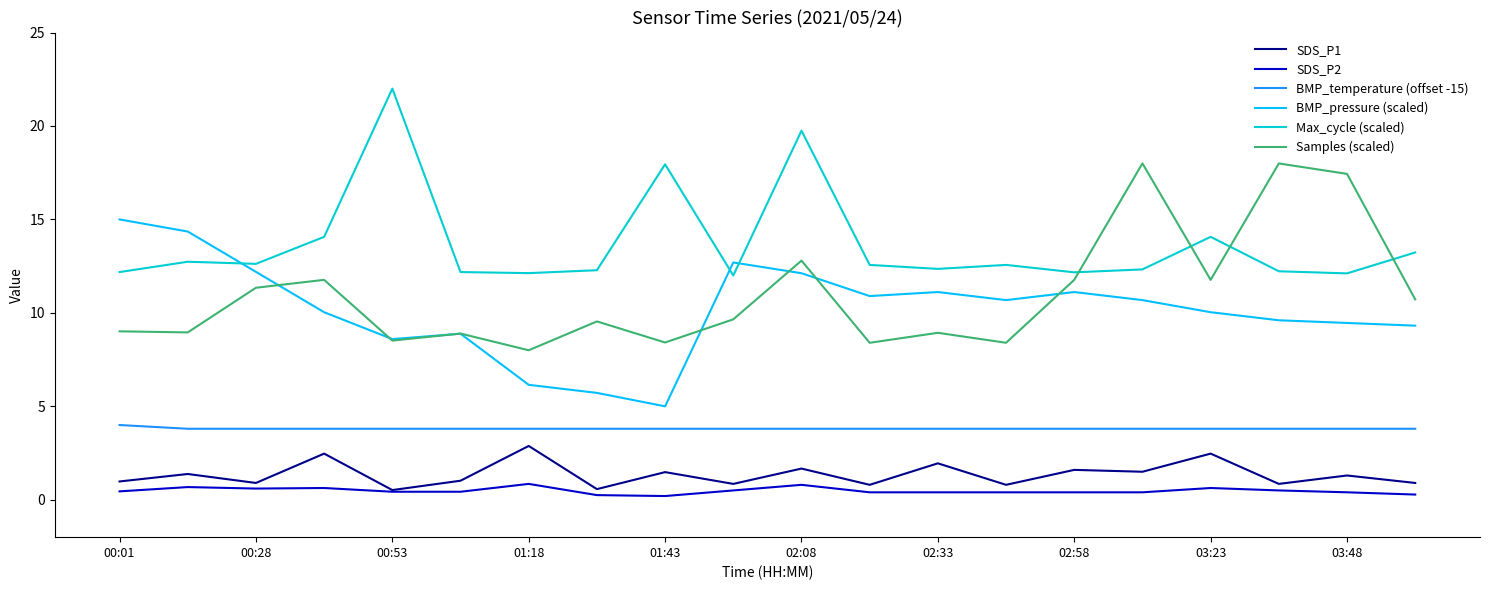

What is the greatest value displayed?

22.0